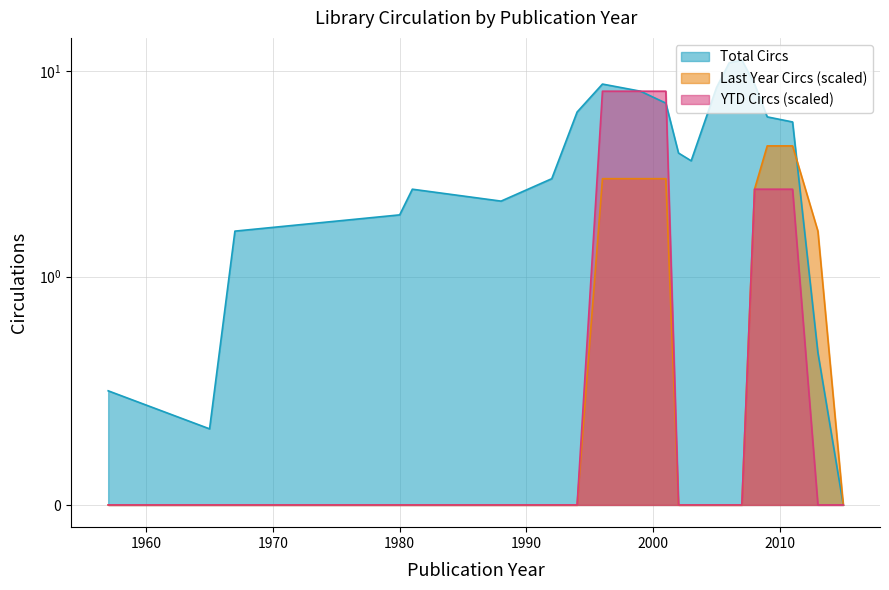

Rank the series at 5 from highest to lowest value.

Total Circs, Last Year Circs, YTD Circs